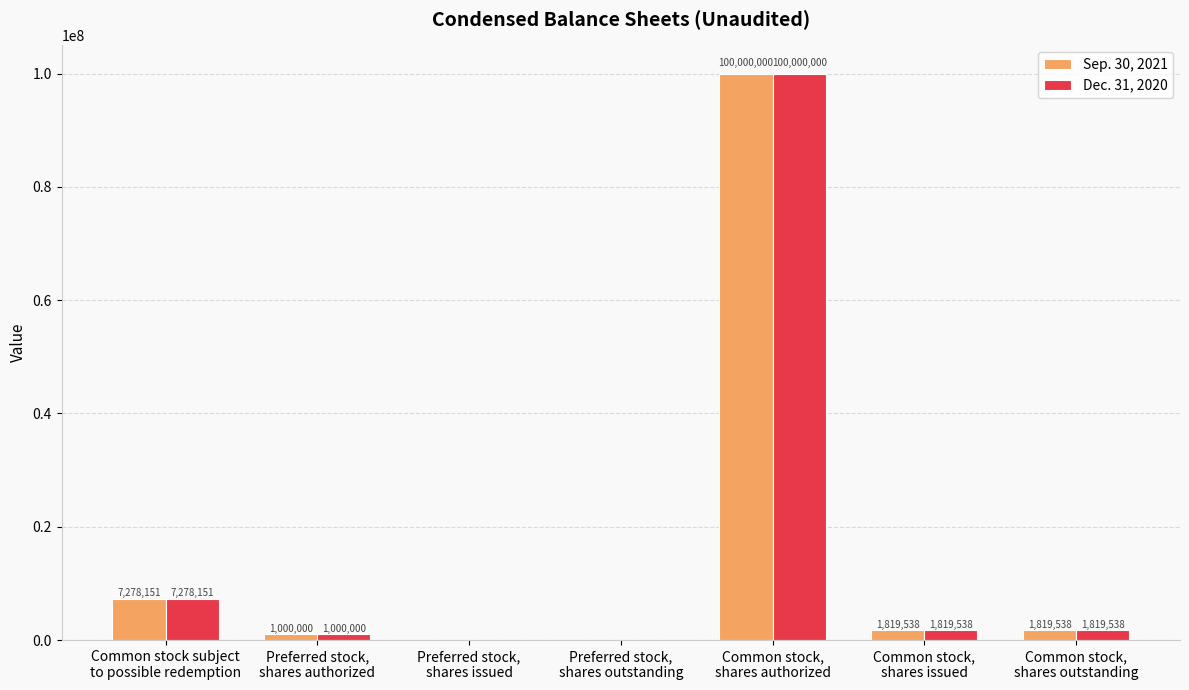

How many values in Dec. 31, 2020 are above zero?

5